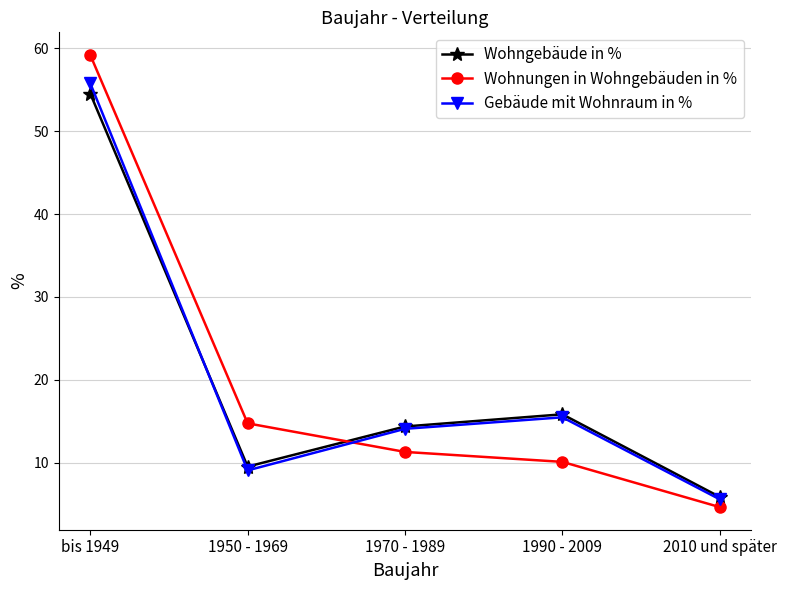

Is the value of Gebäude mit Wohnraum in % at 1990 - 2009 greater than the value of Wohnungen in Wohngebäuden in % at 1970 - 1989?

Yes